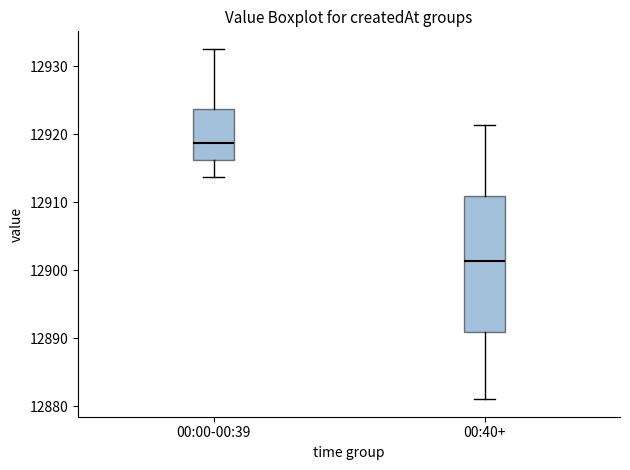

Which box's median line is the lowest?

00:40+